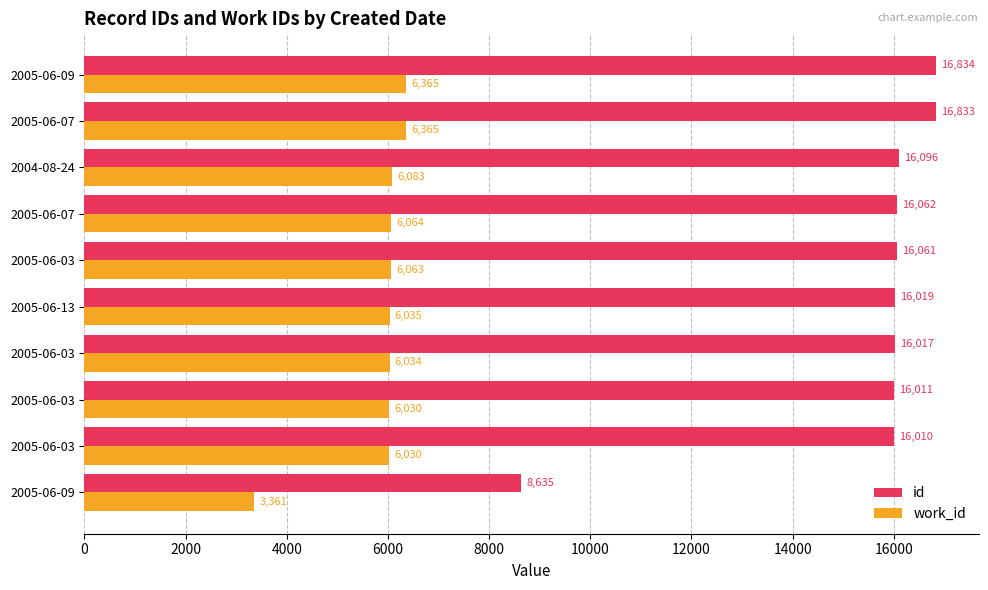

How many distinct data groups are displayed?

2